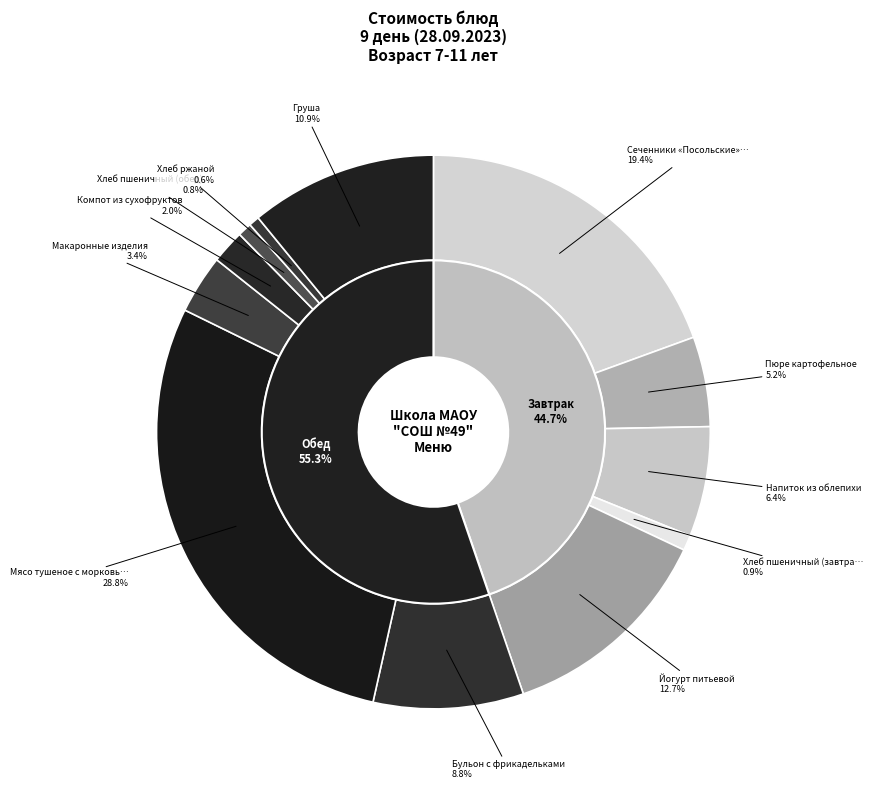

How many segments does this pie chart have?

12